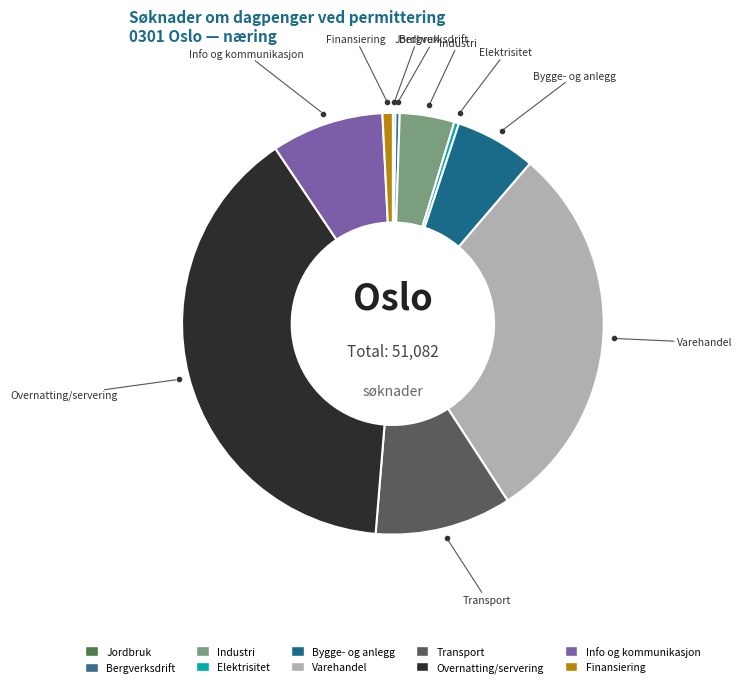

Which category has the biggest portion of the pie?

Overnattings- og serveringsvirksomhet